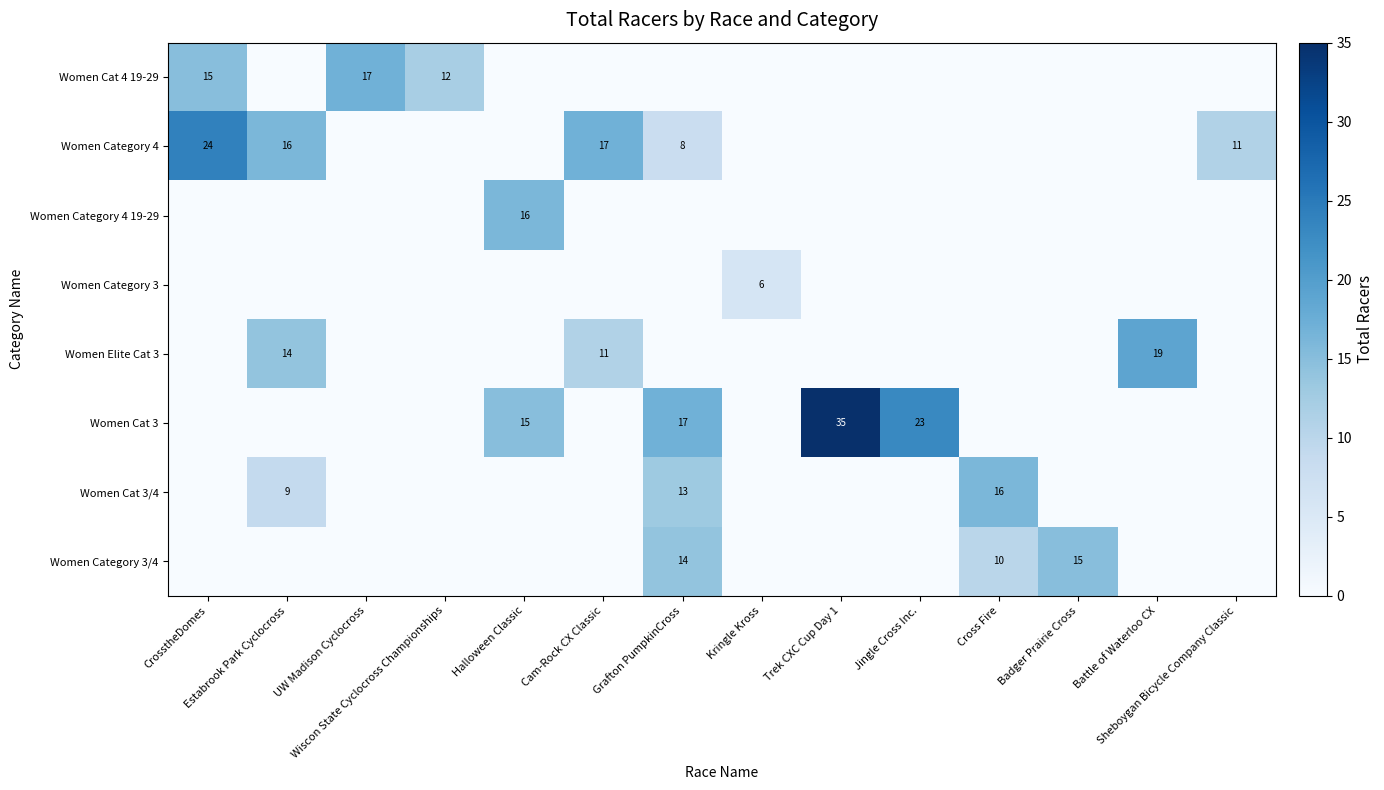

At which category is the sum across all series the highest?

Grafton PumpkinCross